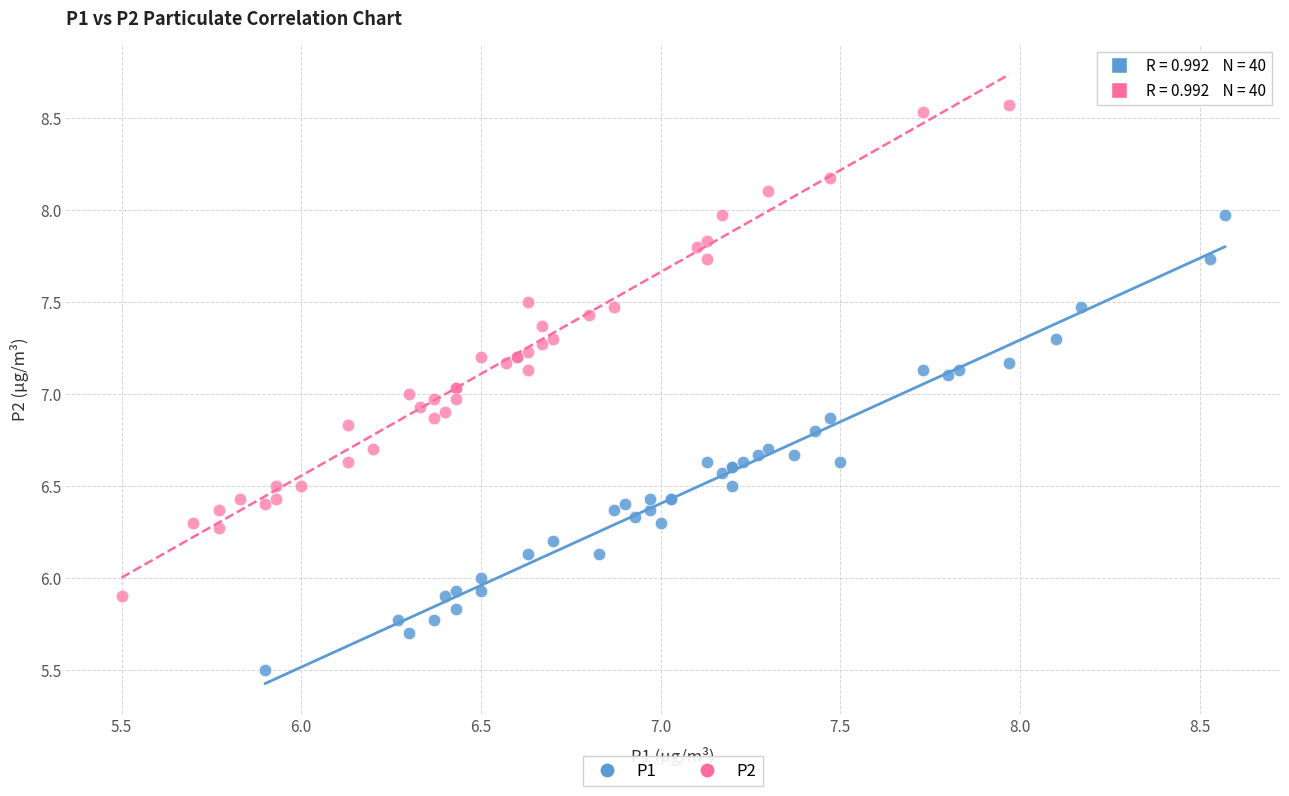

Which series reaches the minimum Y coordinate?

P1